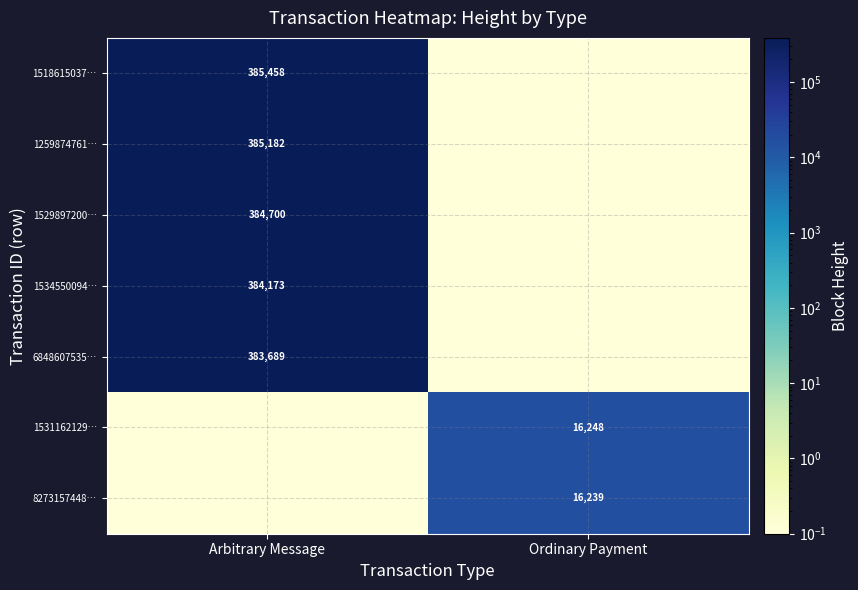

The 1518615037… series shows 385458.0 at Arbitrary Message. True or false?

True